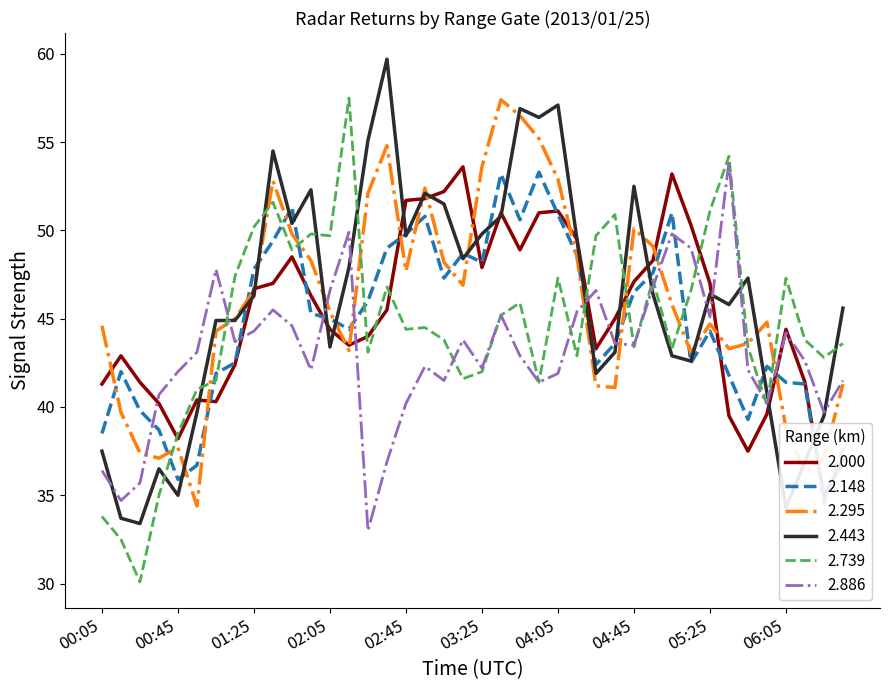

What is the sum of all 2.000 values?

1810.2